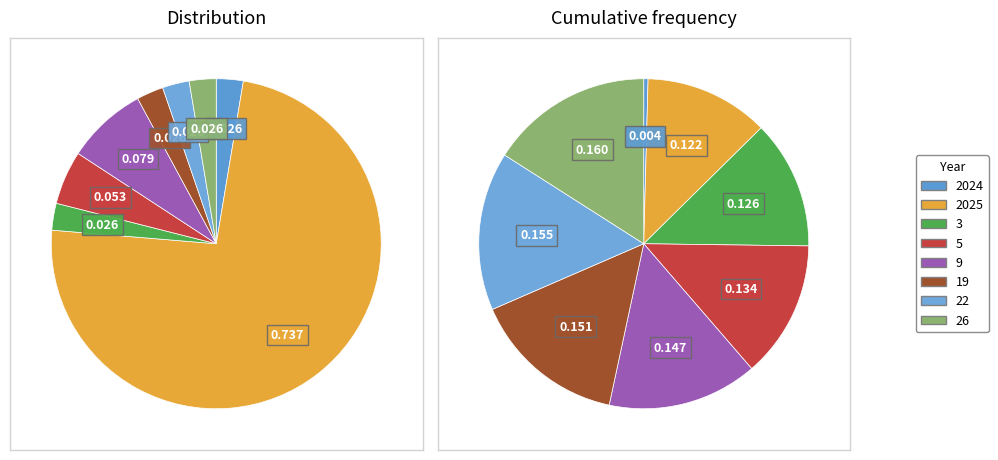

The 5 slice represents 18% of the pie. True or false?

False